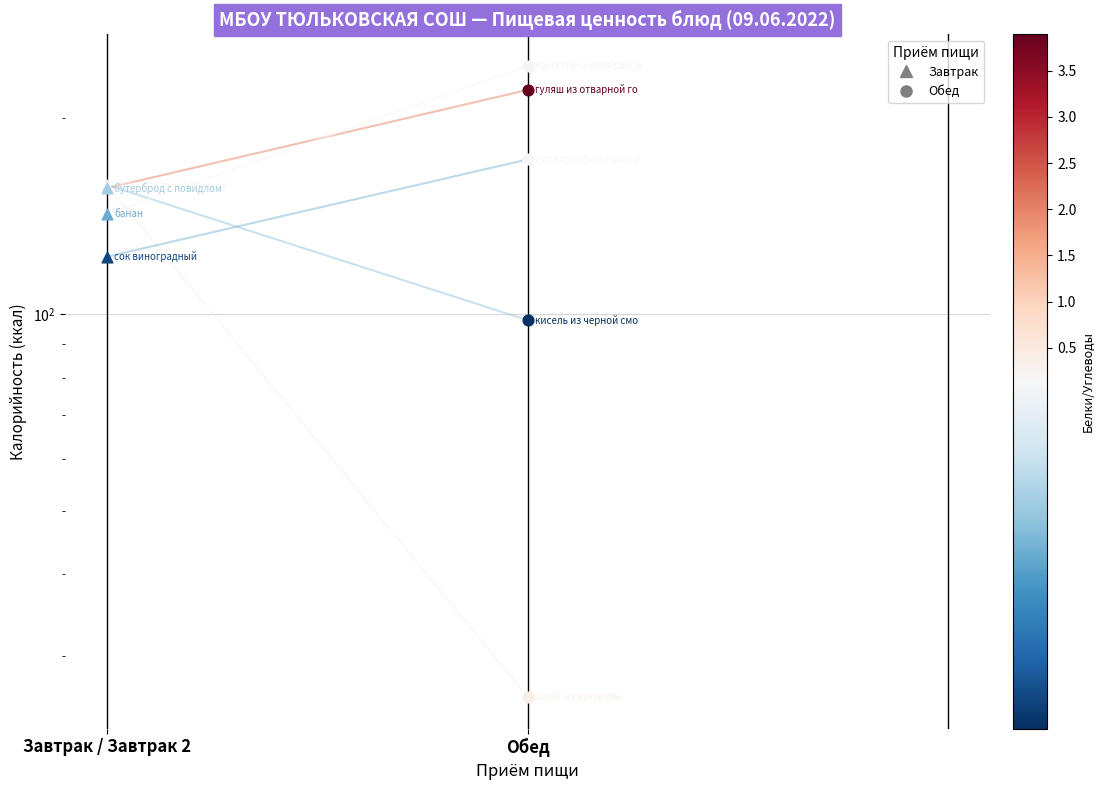

Which series contains the highest Y value?

банан→каша гречнев